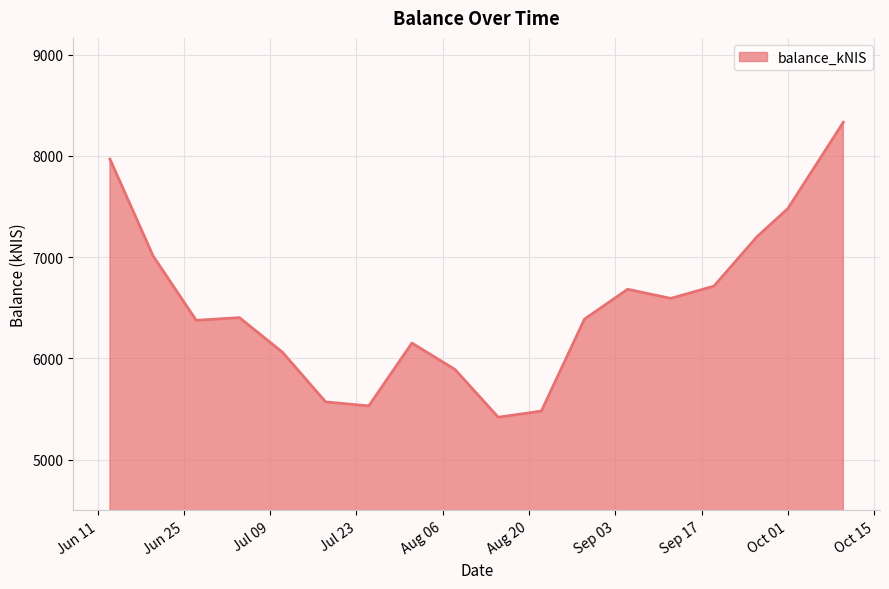

What is the greatest value displayed?

8331.3